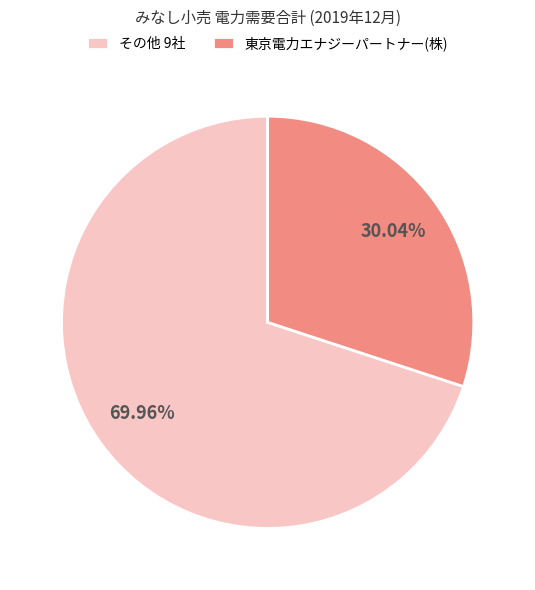

Does any single category account for the majority?

Yes